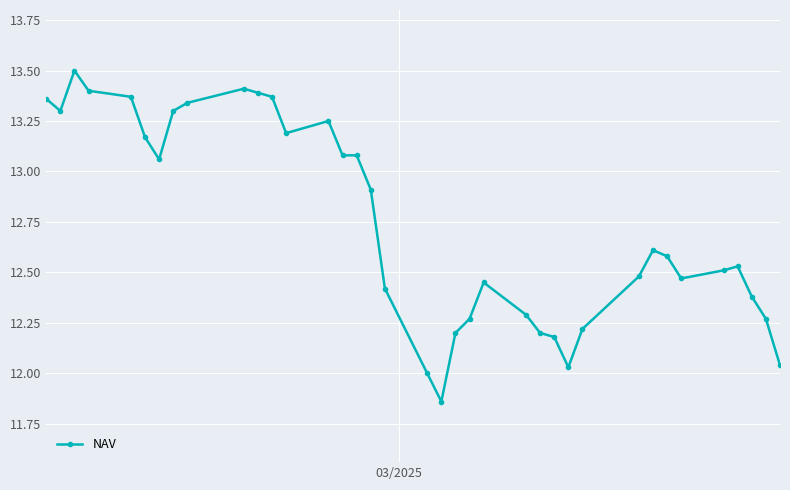

What is the greatest value displayed?

13.5